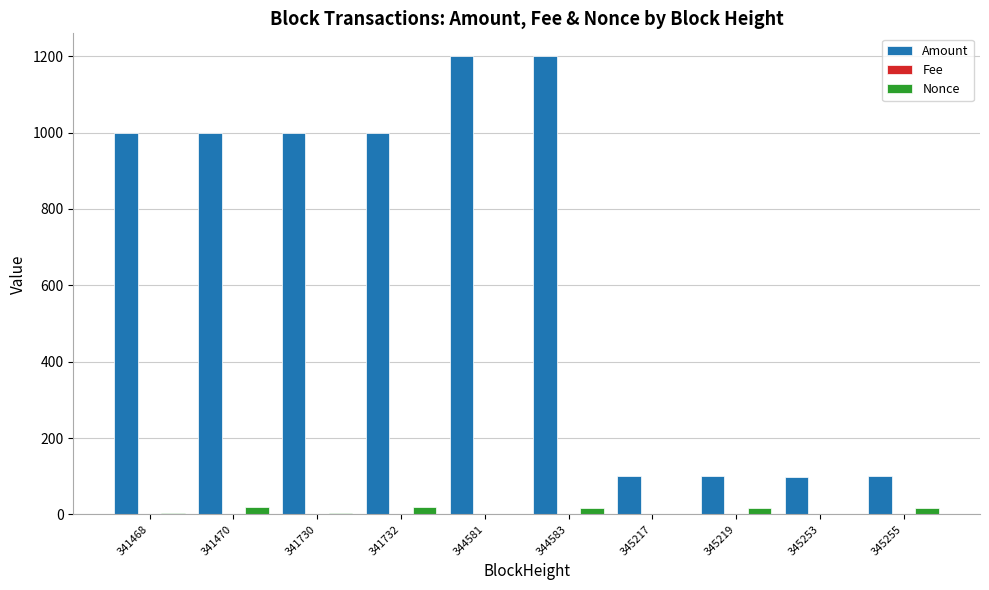

Are the bars horizontal?

No